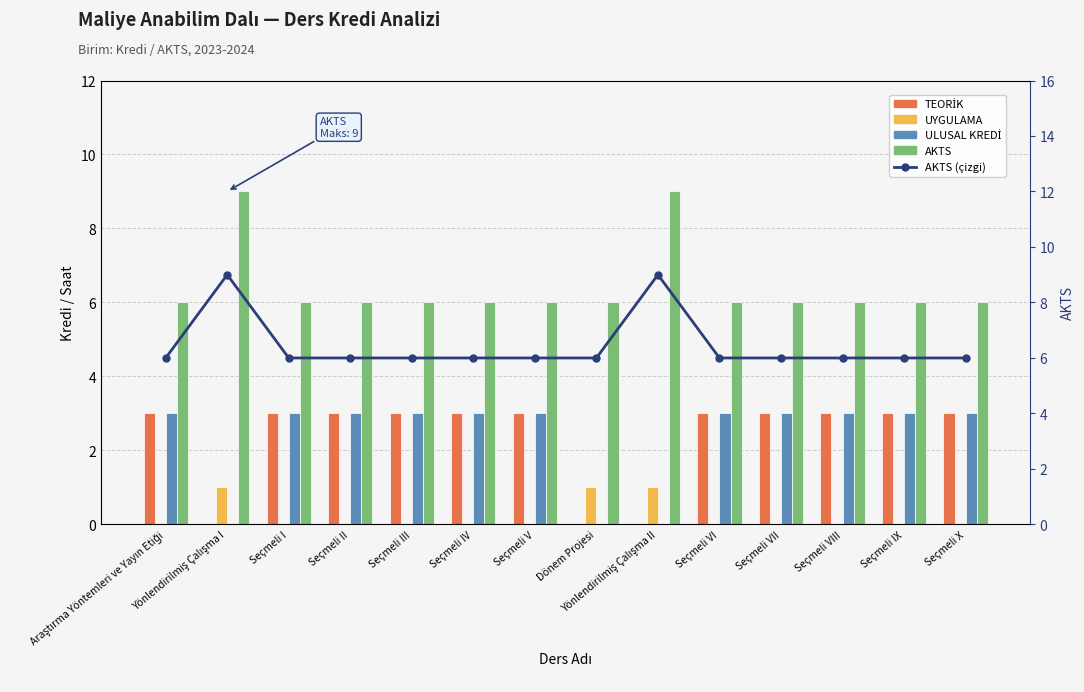

At which label does AKTS (çizgi) reach its minimum?

Araştırma Yöntemleri ve Yayın Etiği